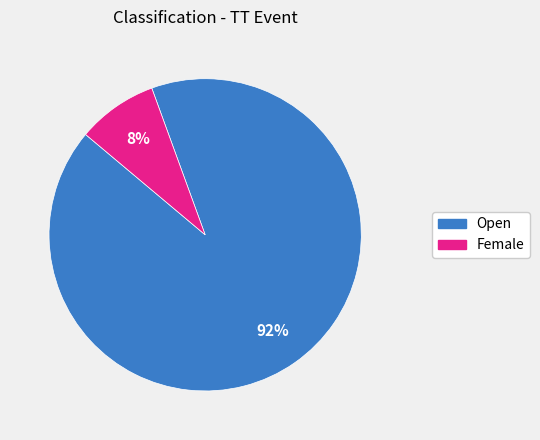

Does Open account for over 50% of the chart?

Yes